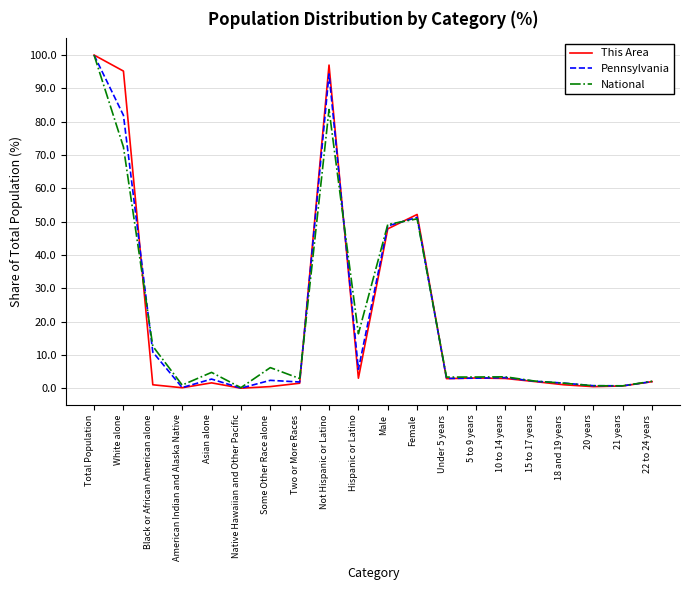

List the series in order of their overall mean, lowest first.

This Area, Pennsylvania, National